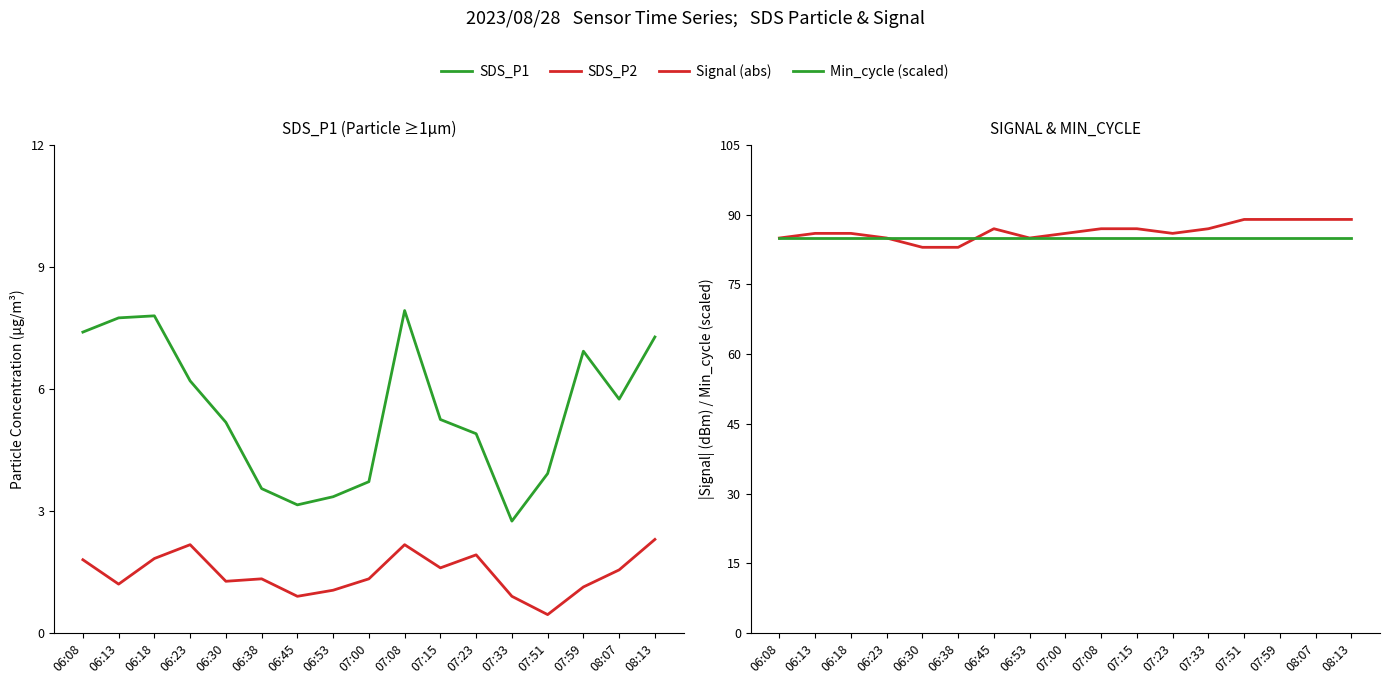

What is the difference between the maximum and minimum values in the SDS_P1 series?

5.2